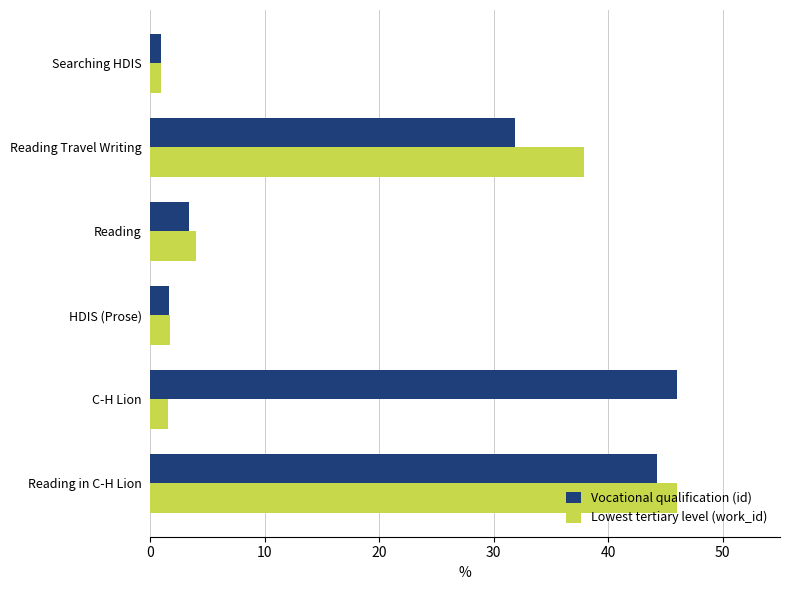

Which series has the largest total across all categories?

Vocational qualification (id)